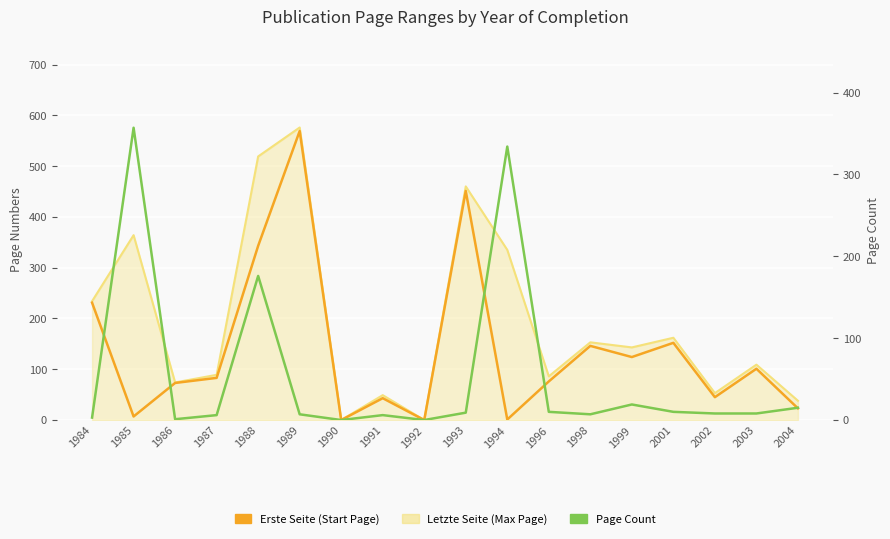

How many data points in Page Count are less than 8?

8